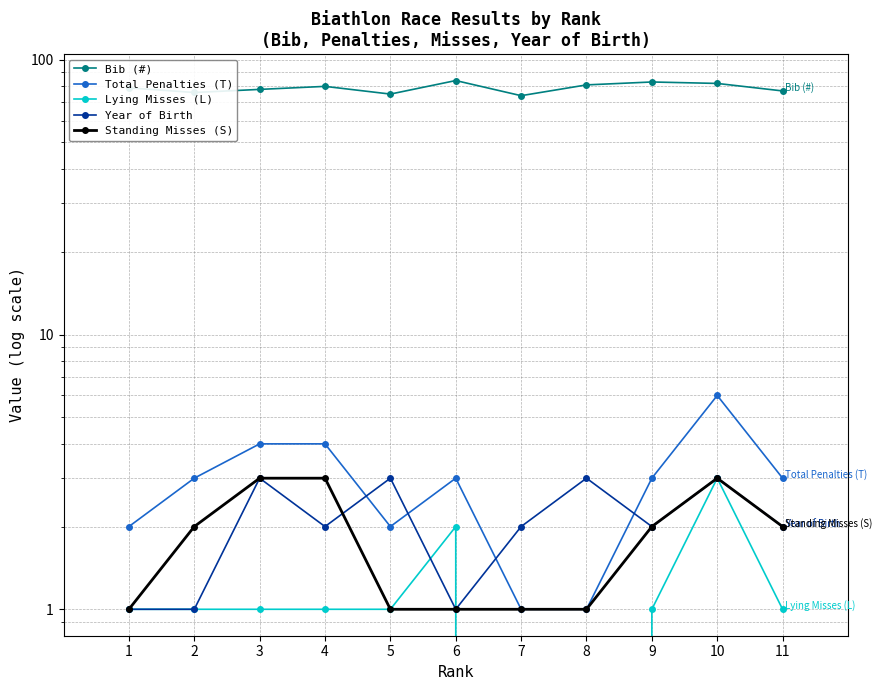

Which series has the widest spread of values?

Bib (#)